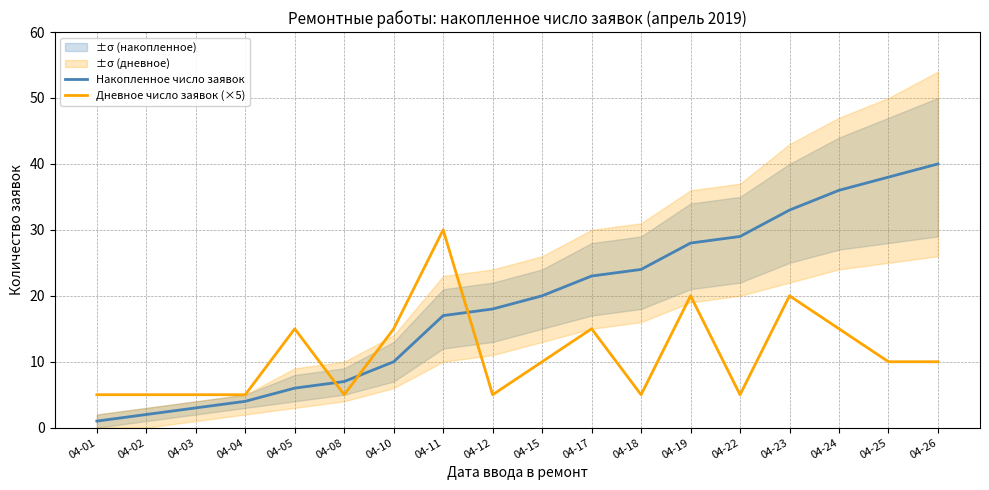

Between 04-24 and 04-26, which is larger?

04-26